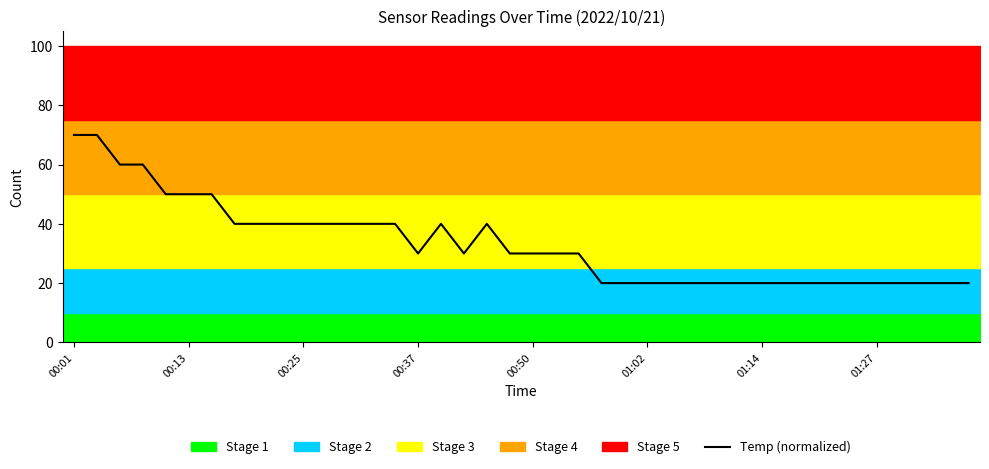

What is the value of the 7th point from the left?

50.0